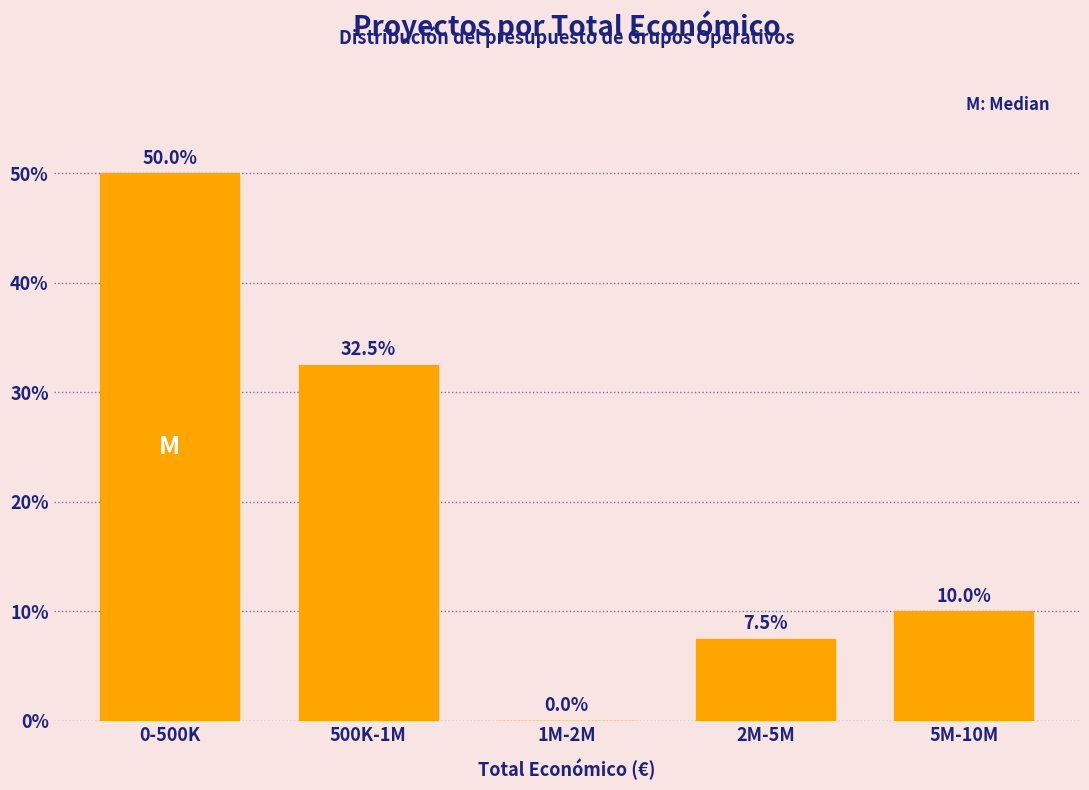

Reading left to right, transcribe all the data shown in this chart.

0-500K=50.0	500K-1M=32.5	1M-2M=0.0	2M-5M=7.5	5M-10M=10.0